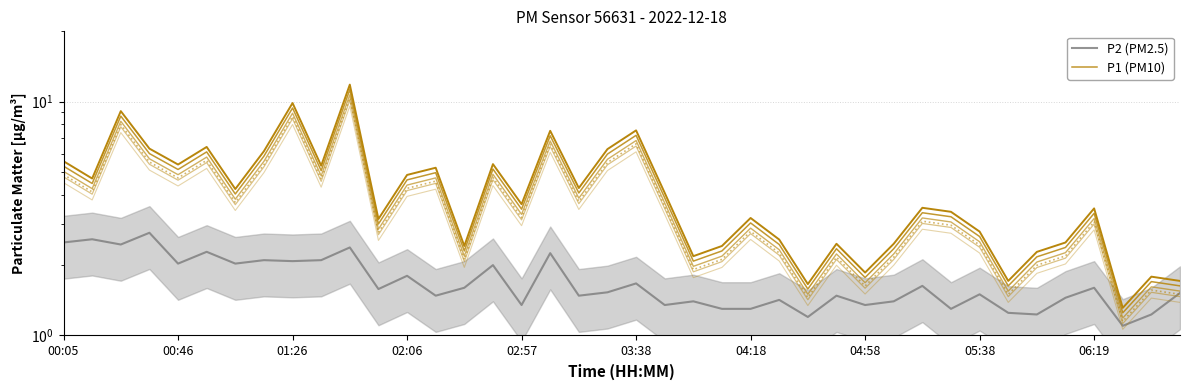

The P1 (PM10) series shows 3.3 at 17. True or false?

False